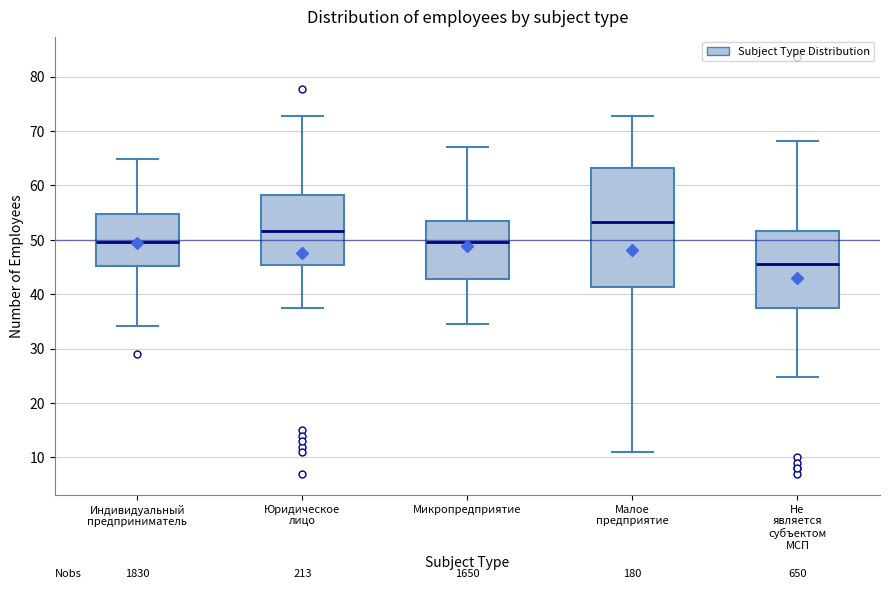

Where does the upper whisker of the box for Юридическое лицо end on the y-axis? The values are not printed on the chart, so give them approximately, as read against the axis.

73